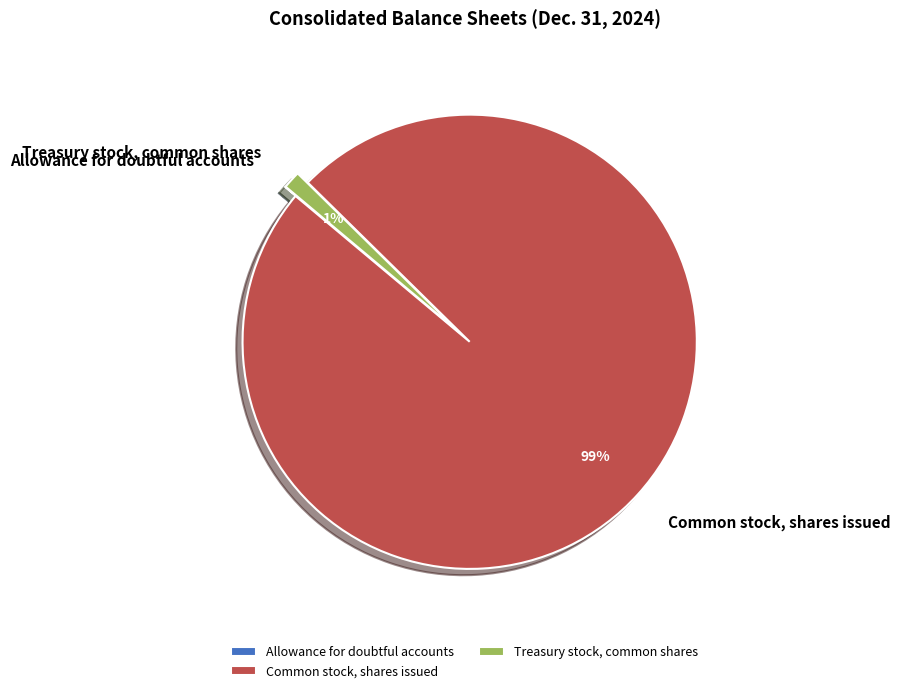

To the nearest percent, what is the difference between the largest and smallest slice percentages?

99%